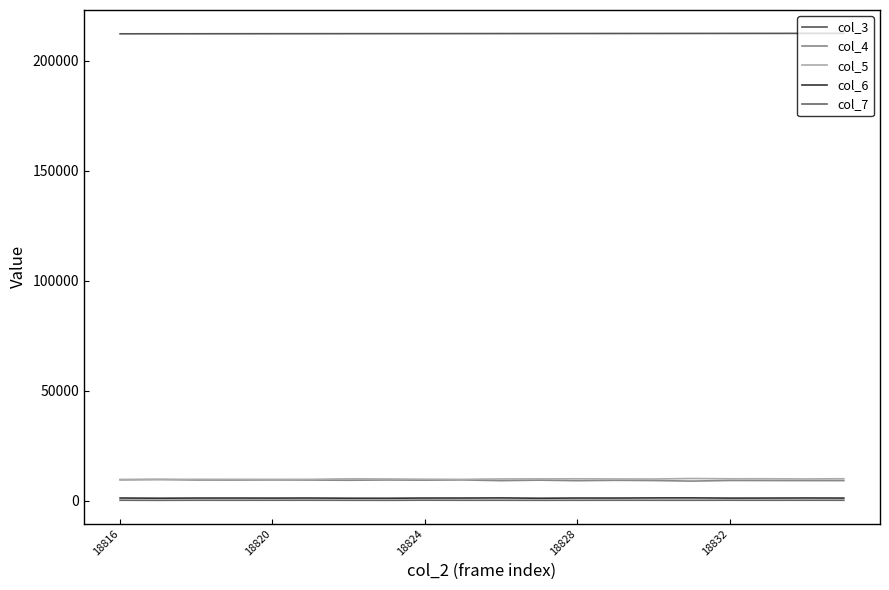

How many lines are shown in the chart?

5